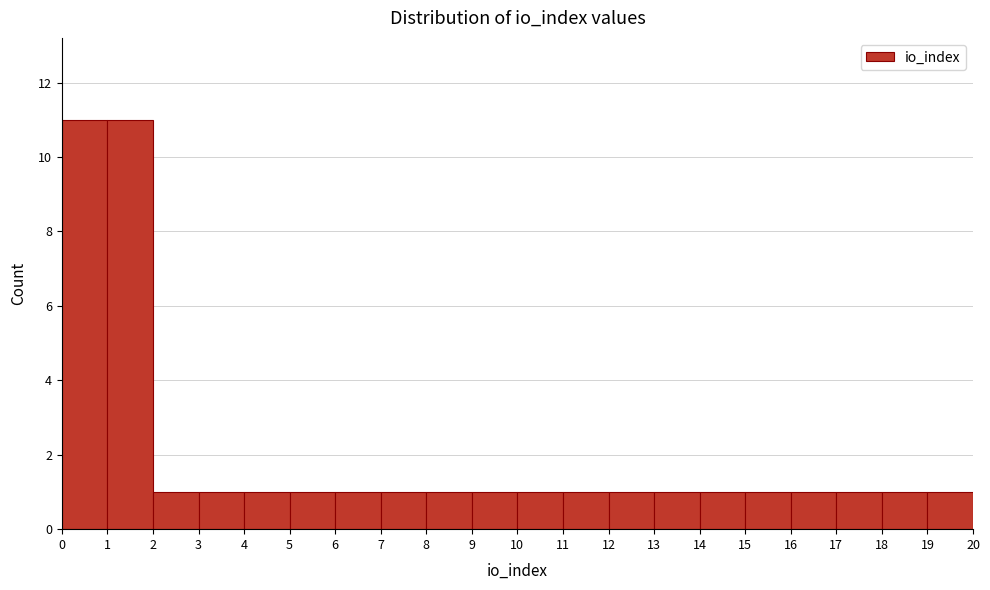

Reading left to right, list every bar in this chart as the range it spans on the x-axis followed by its height. The values are not printed on the chart, so give them approximately, as read against the axis.

0 to 1: 11
1 to 2: 11
2 to 3: 1
3 to 4: 1
4 to 5: 1
5 to 6: 1
6 to 7: 1
7 to 8: 1
8 to 9: 1
9 to 10: 1
10 to 11: 1
11 to 12: 1
12 to 13: 1
13 to 14: 1
14 to 15: 1
15 to 16: 1
16 to 17: 1
17 to 18: 1
18 to 19: 1
19 to 20: 1